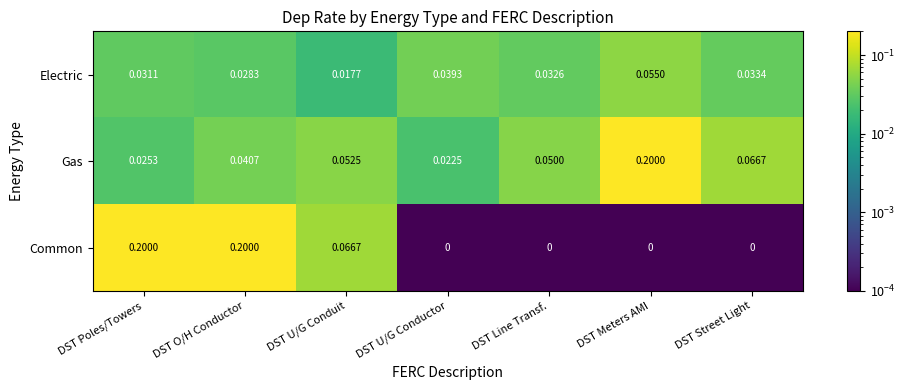

Which series changed the most between DST Poles/Towers and DST O/H Conductor?

Gas